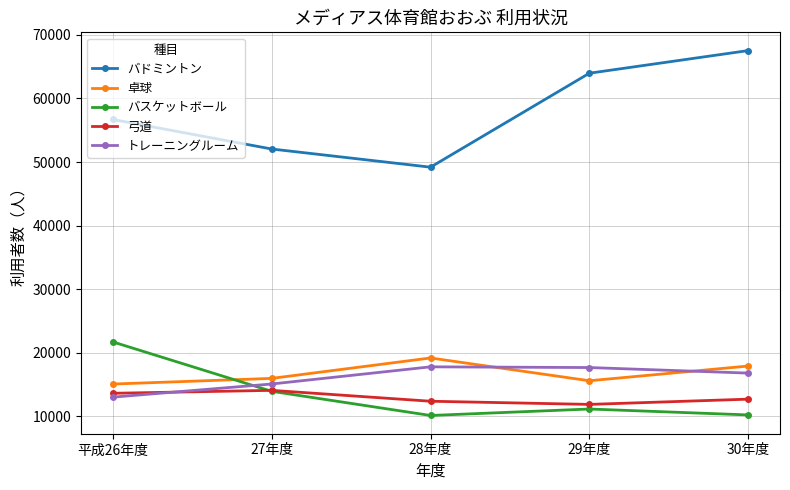

Is it true that トレーニングルーム equals 16809 at 30年度?

True